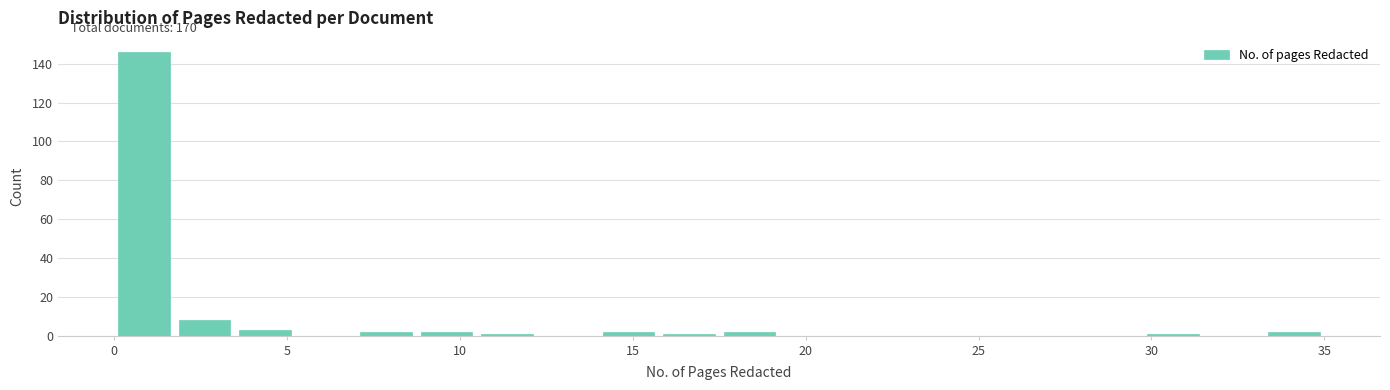

Read against the x-axis, roughly where is the centre of the tallest bar?

1.0